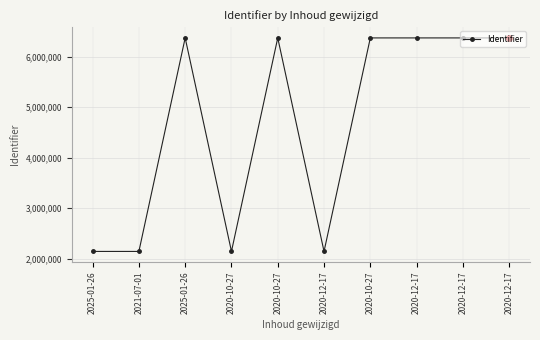

Which has a higher value, 2025-01-26 or 2025-01-26?

2025-01-26